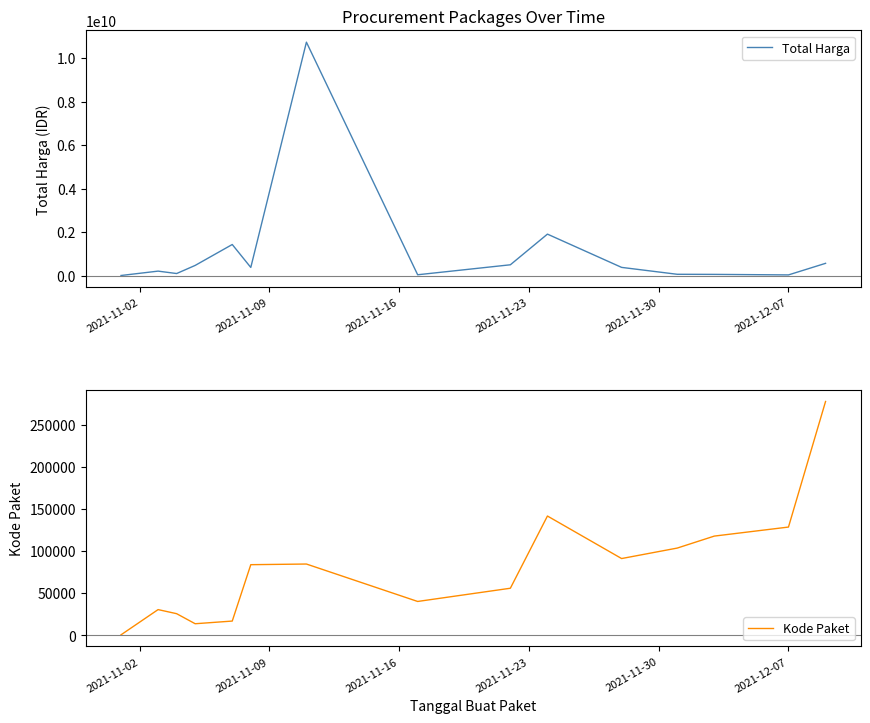

At how many categories does at least one series exceed 6499737045?

1